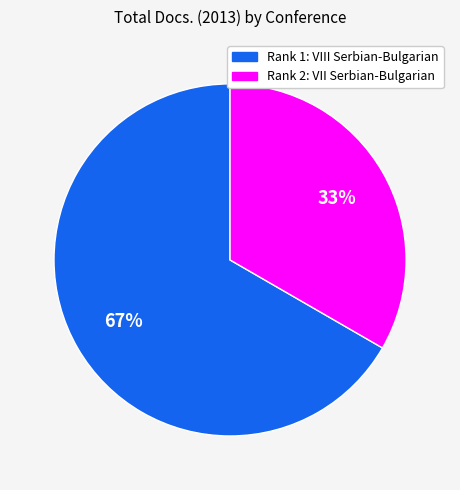

To the nearest percent, what is the average slice percentage?

50%